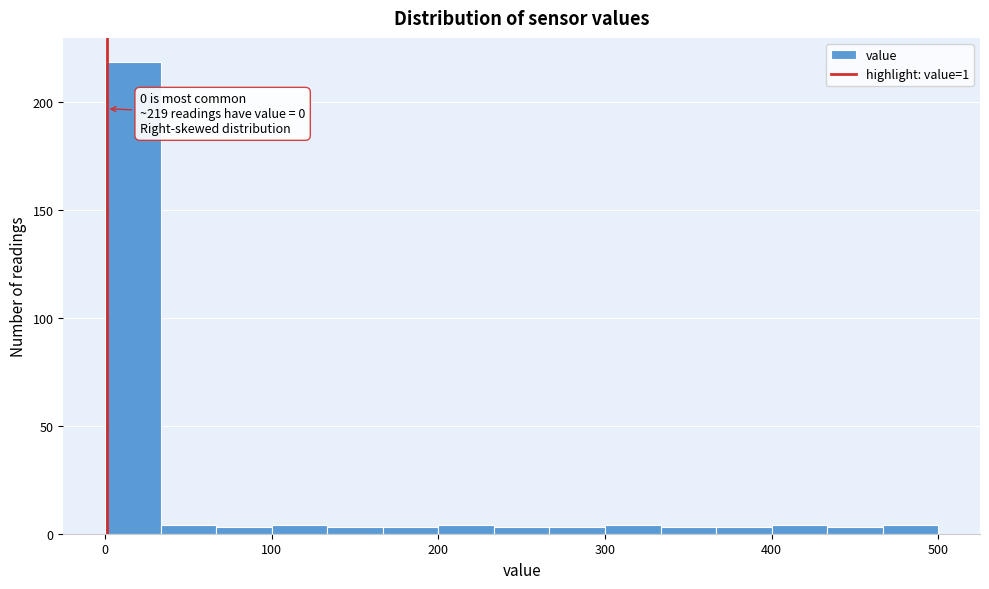

Around what value on the x-axis is the tallest bar? Give the approximate position of its centre, as read against the axis.

20